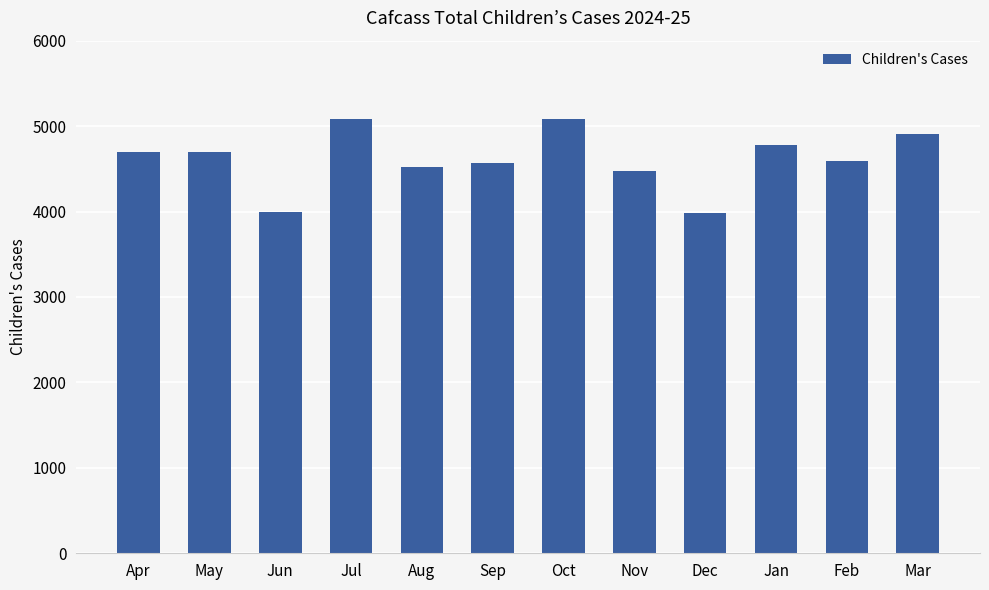

What position from the right is Jun?

10